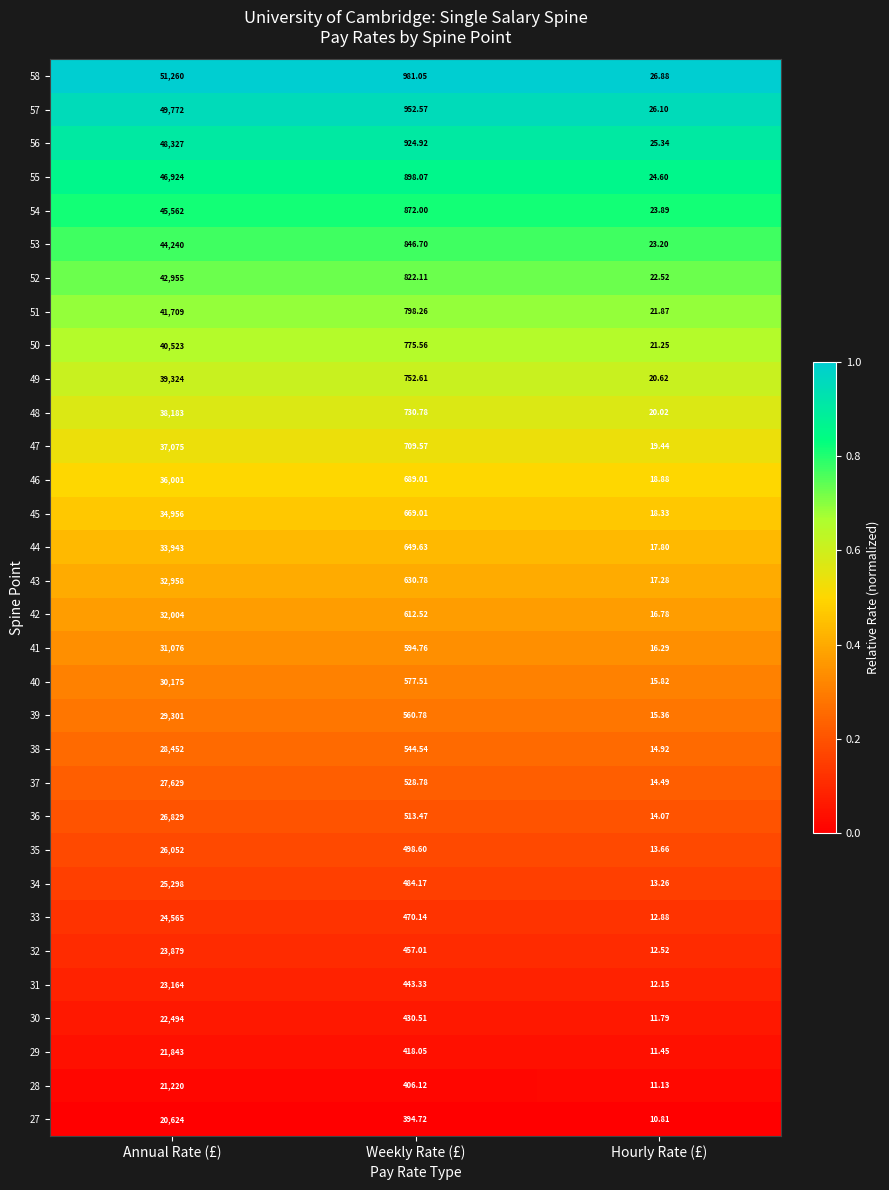

How many distinct data groups are displayed?

32